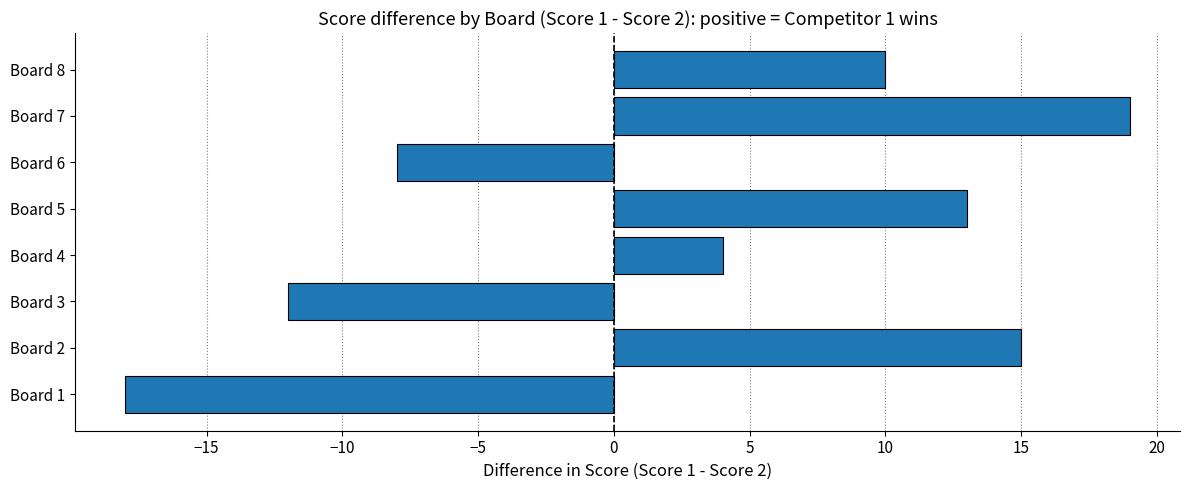

Reading top to bottom, what are all the values shown in this chart?

10	19	-8	13	4	-12	15	-18